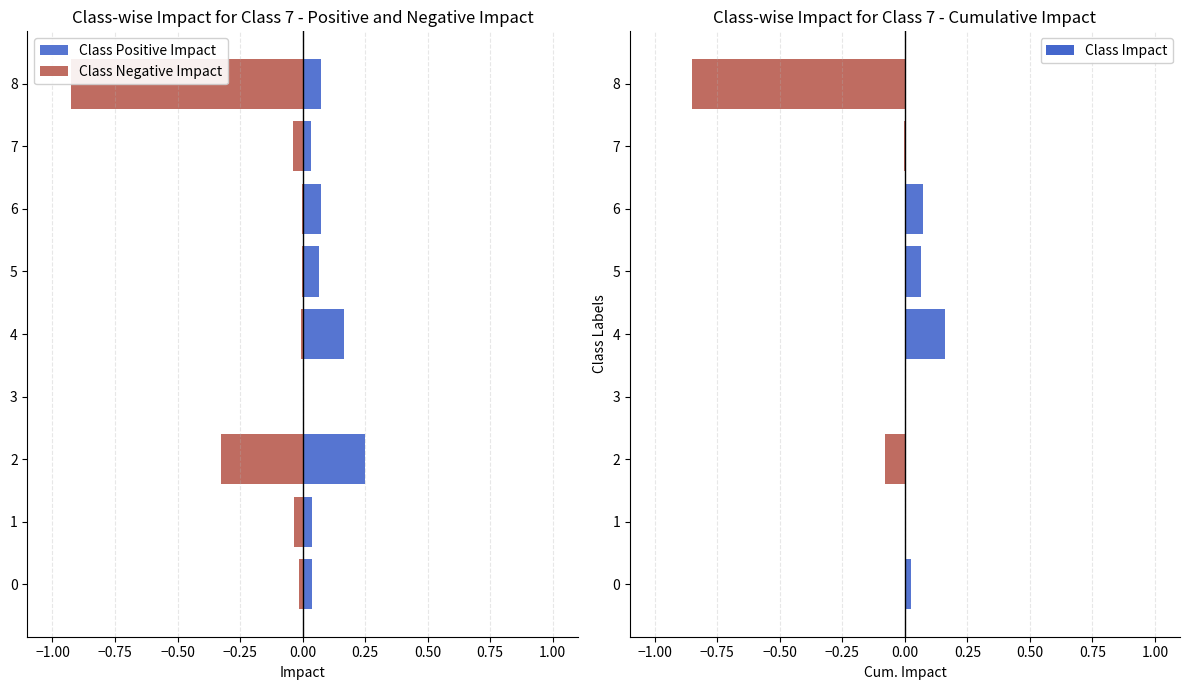

Does the chart contain stacked bars?

No